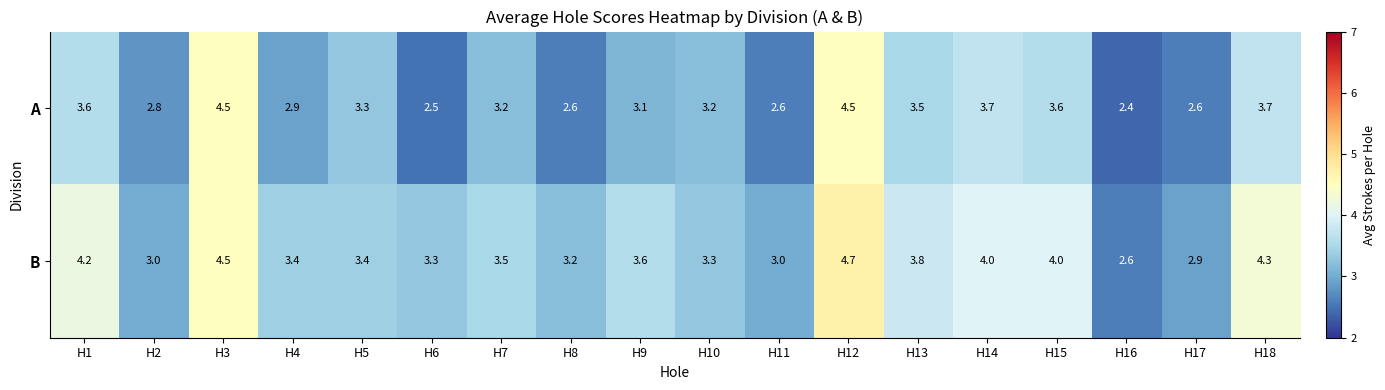

What is the total value across all series at H14?

7.7